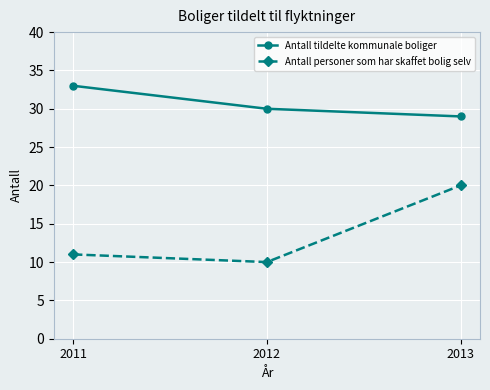

Reading right to left, list all the values displayed in this chart.

Antall tildelte kommunale boliger: 2013=29	2012=30	2011=33
Antall personer som har skaffet bolig selv: 2013=20	2012=10	2011=11